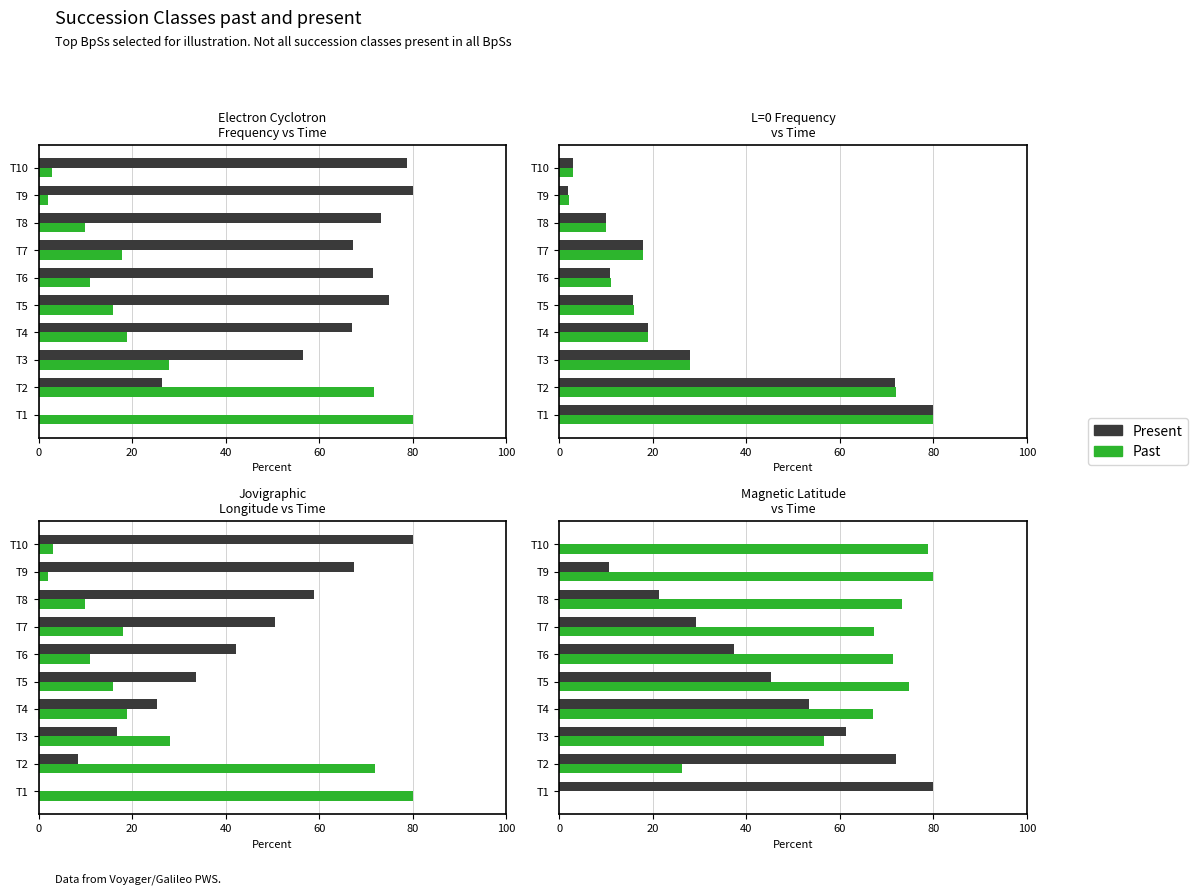

What is the difference between the highest and lowest values at T5?

29.5